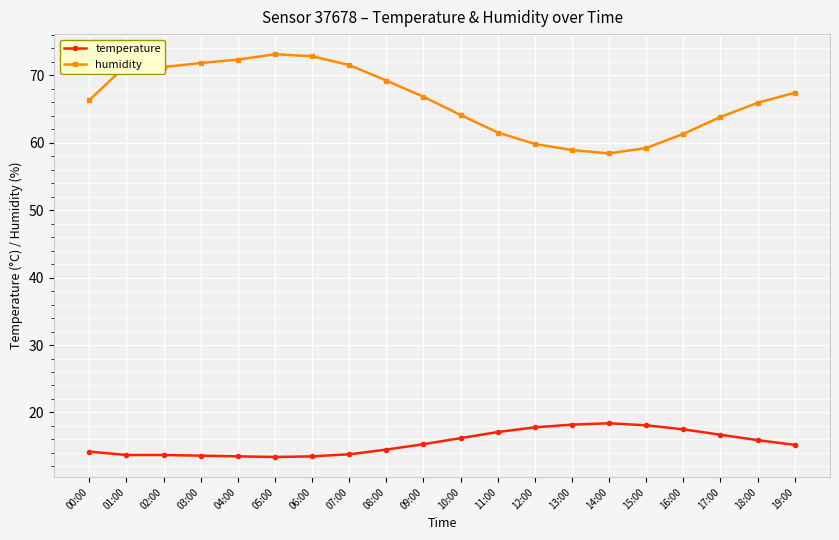

Is the value of temperature at 06:00 greater than the value of humidity at 11:00?

No